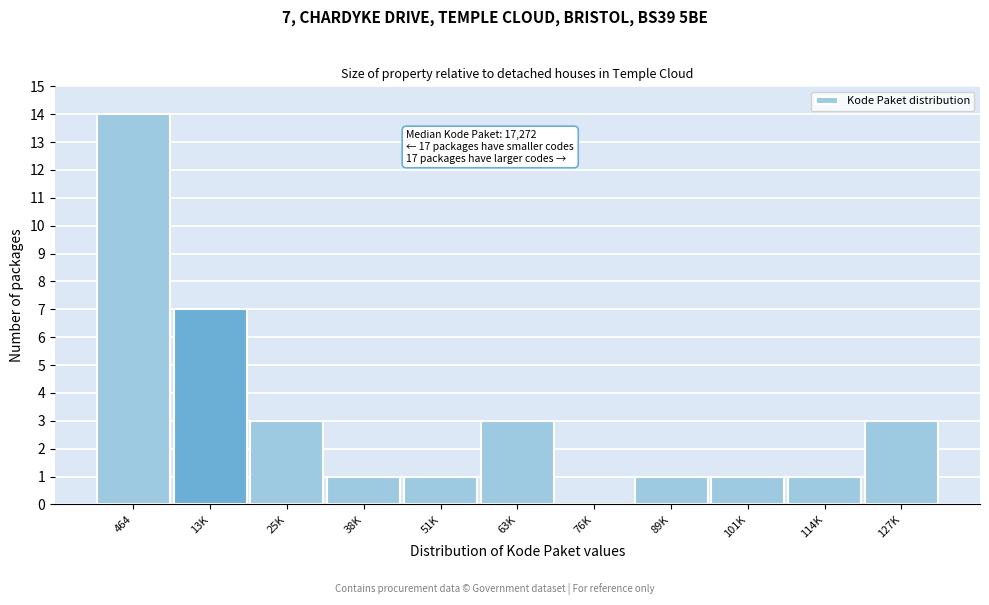

Reading right to left, what are all the values shown in this chart?

127K=3	114K=1	101K=1	89K=1	76K=0	63K=3	51K=1	38K=1	25K=3	13K=7	464=14